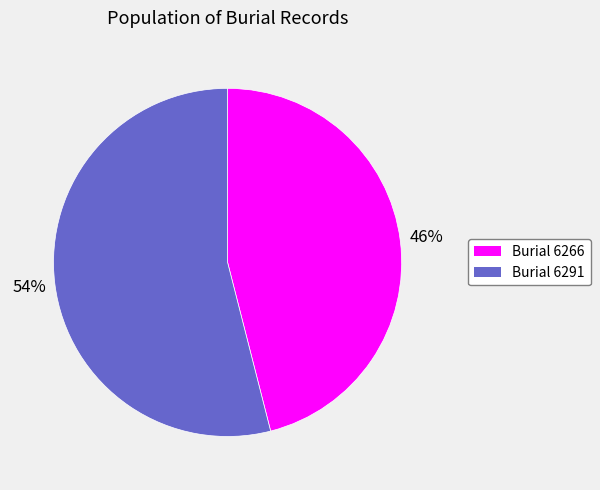

Does any single category account for the majority?

Yes